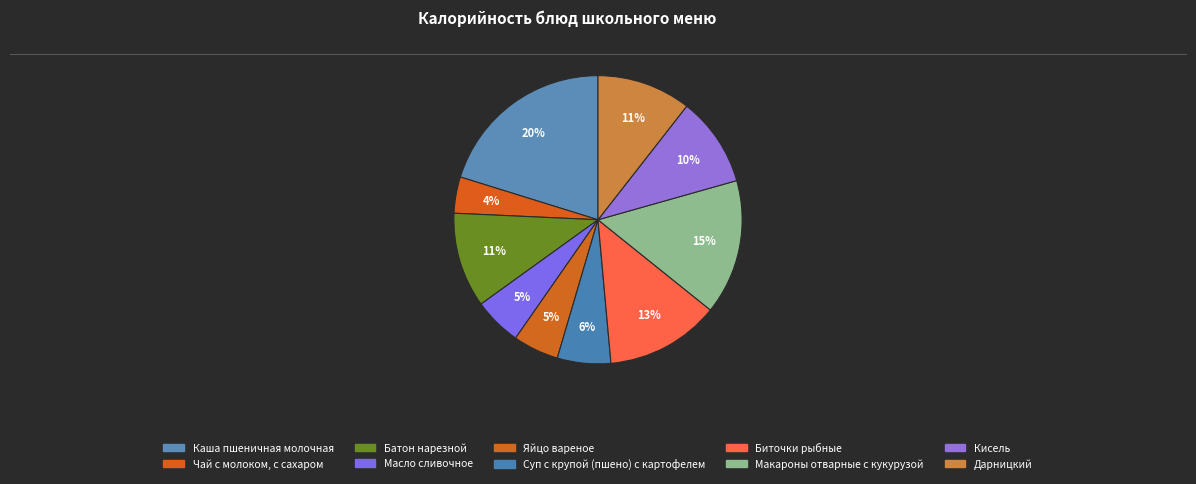

Does Батон нарезной represent more than half of the total?

No